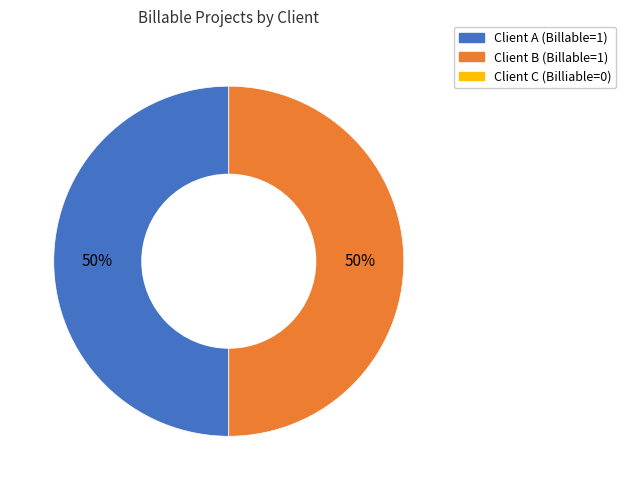

How many slices are in this pie chart?

2